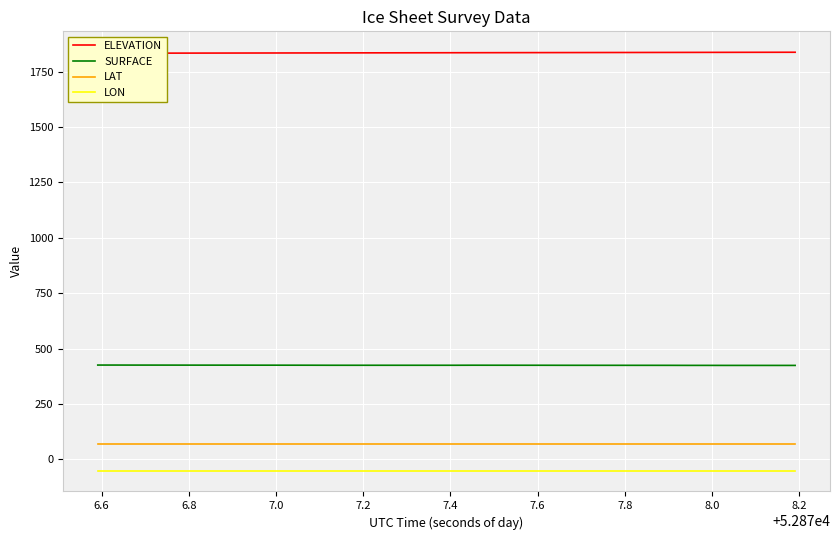

True or false: SURFACE and LAT intersect in this chart.

False